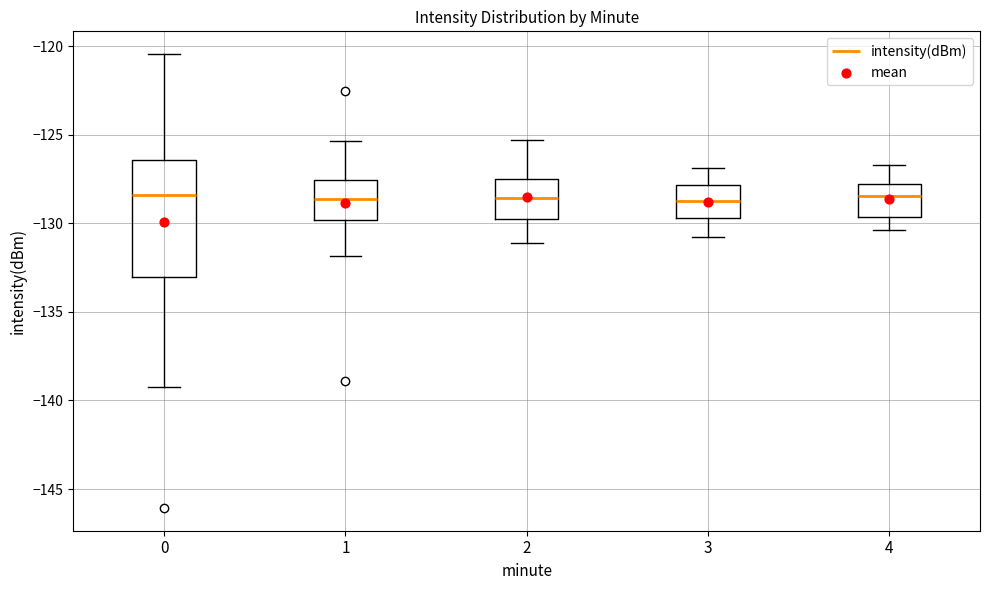

Reading left to right, transcribe this box plot: for each box, give where its median line is, the range the box spans, and where its two whiskers end, as read against the y-axis. The values are not printed on the chart, so give them approximately, as read against the axis.

0: median -128.5, box -133.0 to -126.5, whiskers -139.0 to -120.5
1: median -128.5, box -130.0 to -127.5, whiskers -132.0 to -125.5
2: median -128.5, box -129.5 to -127.5, whiskers -131.0 to -125.5
3: median -128.5, box -129.5 to -128.0, whiskers -131.0 to -127.0
4: median -128.5, box -129.5 to -128.0, whiskers -130.5 to -126.5